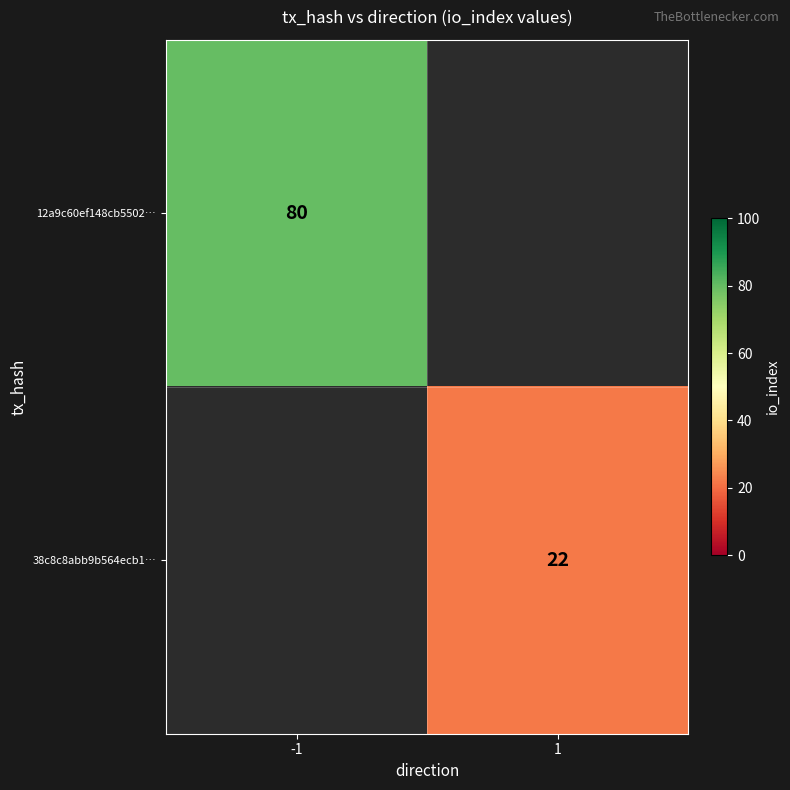

The 38c8c8abb9b564ecb1… series shows 22 at 1. True or false?

True